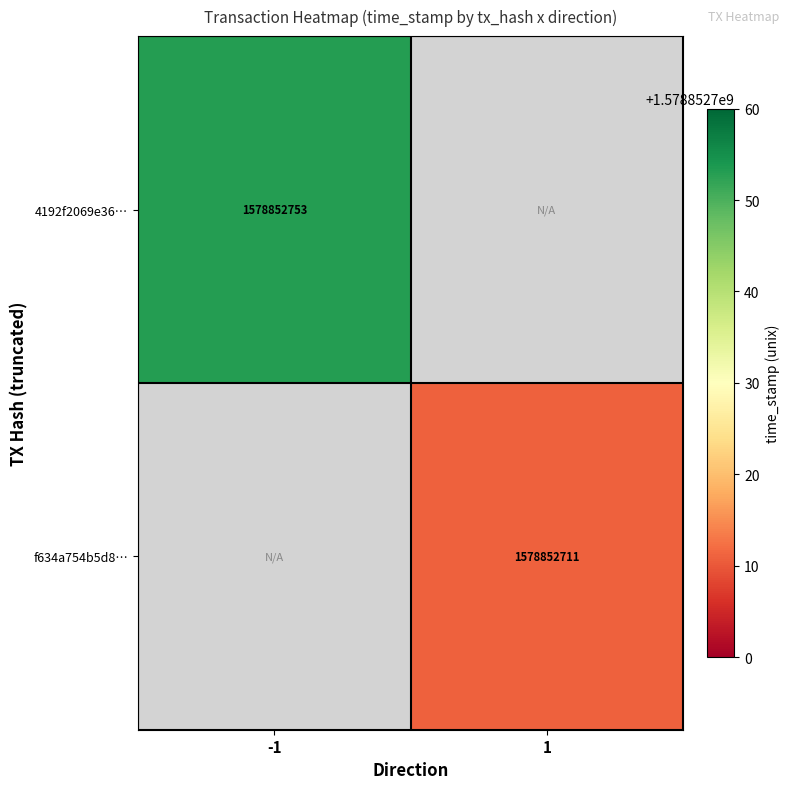

At which category does the chart reach its peak across all series?

-1